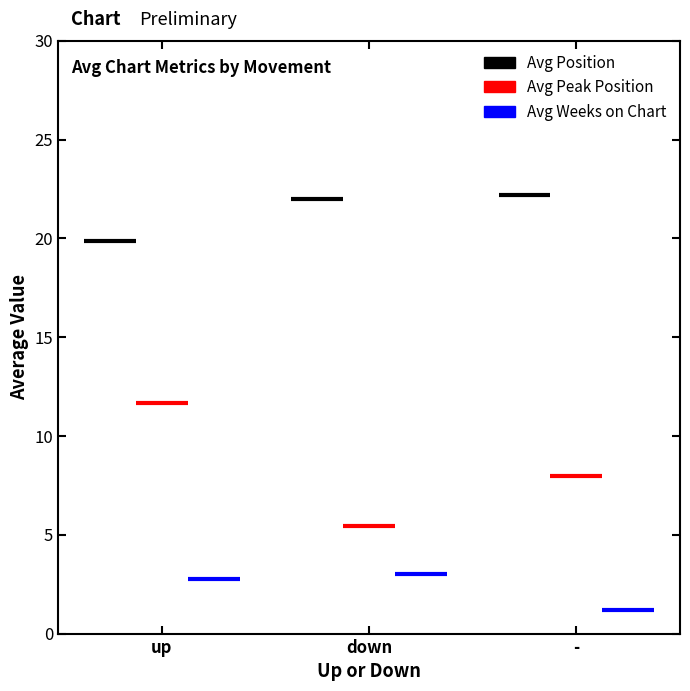

What is the difference between the highest and lowest values at -?

20.8